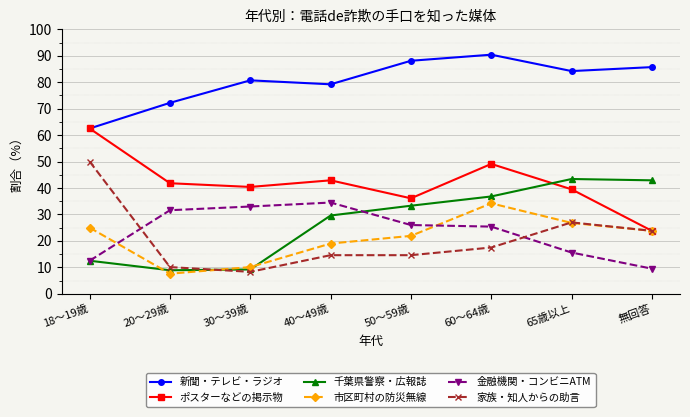

How many values in the 新聞・テレビ・ラジオ series exceed 84?

4